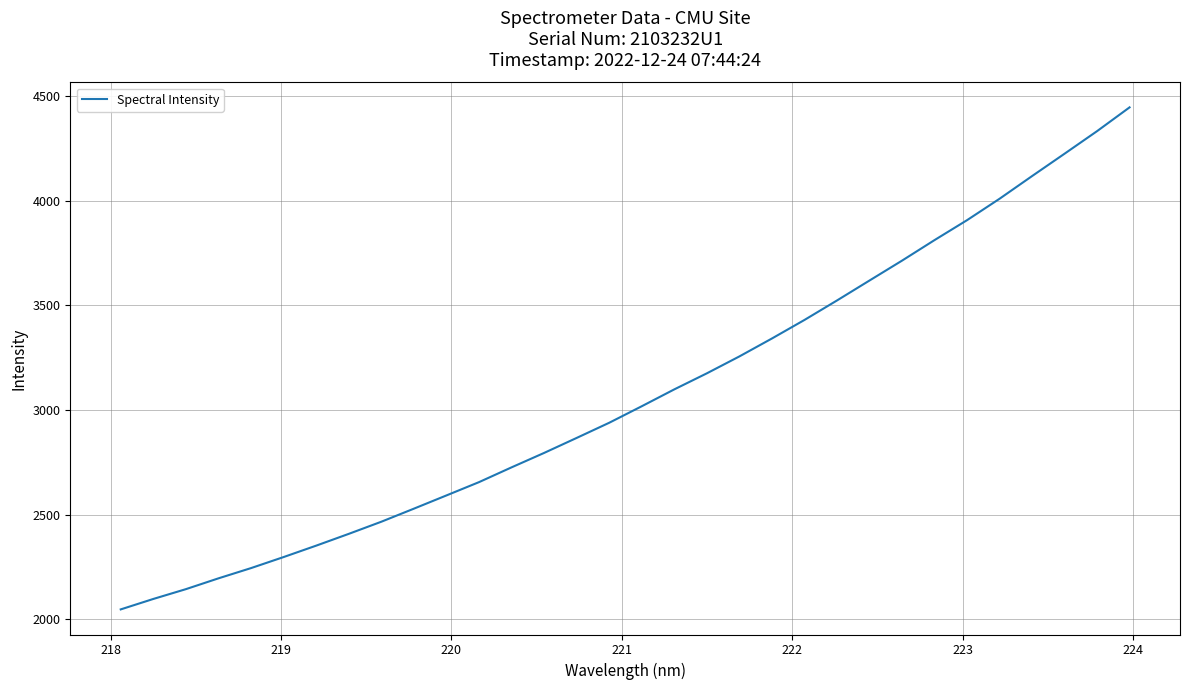

What is the difference between the maximum and minimum values?

2398.5